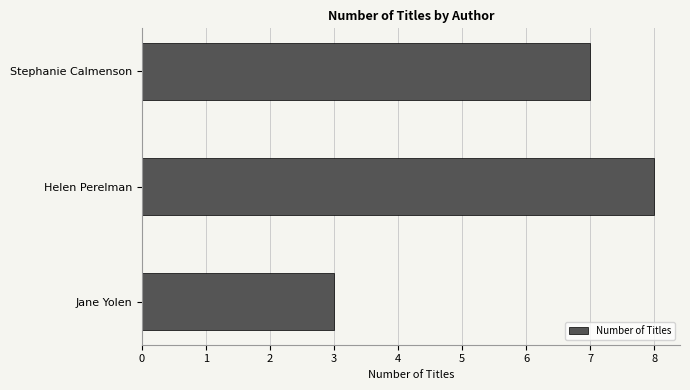

Reading bottom to top, list all the values displayed in this chart.

3	8	7